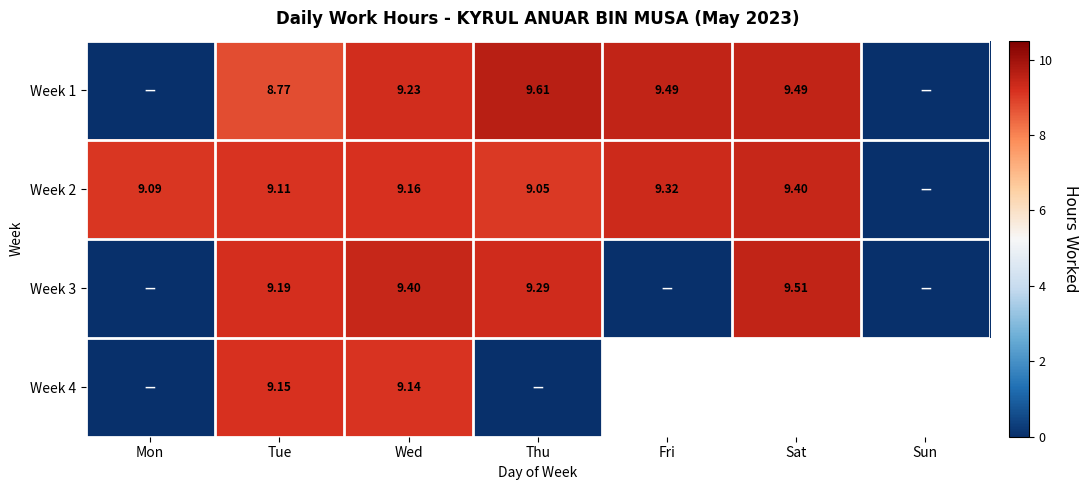

Is the value of Week 1 at Thu greater than the value of Week 2 at Wed?

Yes